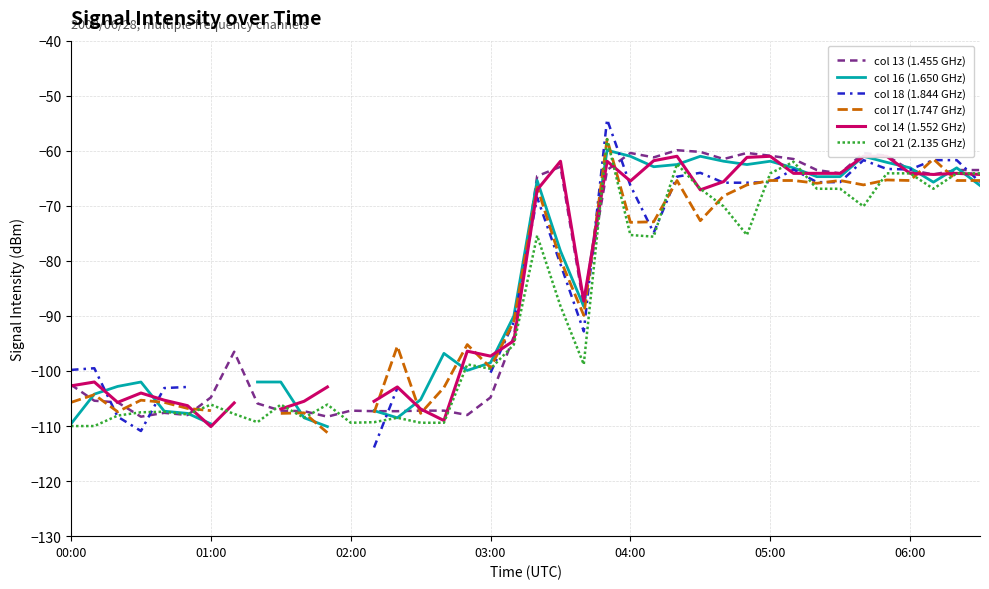

Which series has the largest range (max minus min)?

col 18 (1.844 GHz)